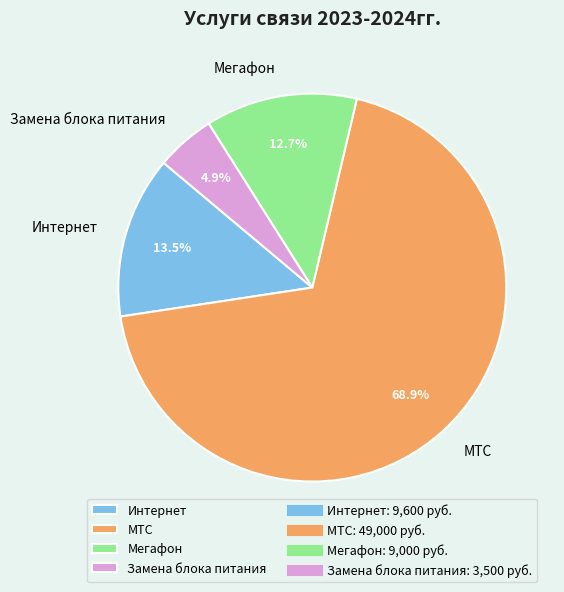

What is the smallest slice in the pie chart?

Замена блока питания